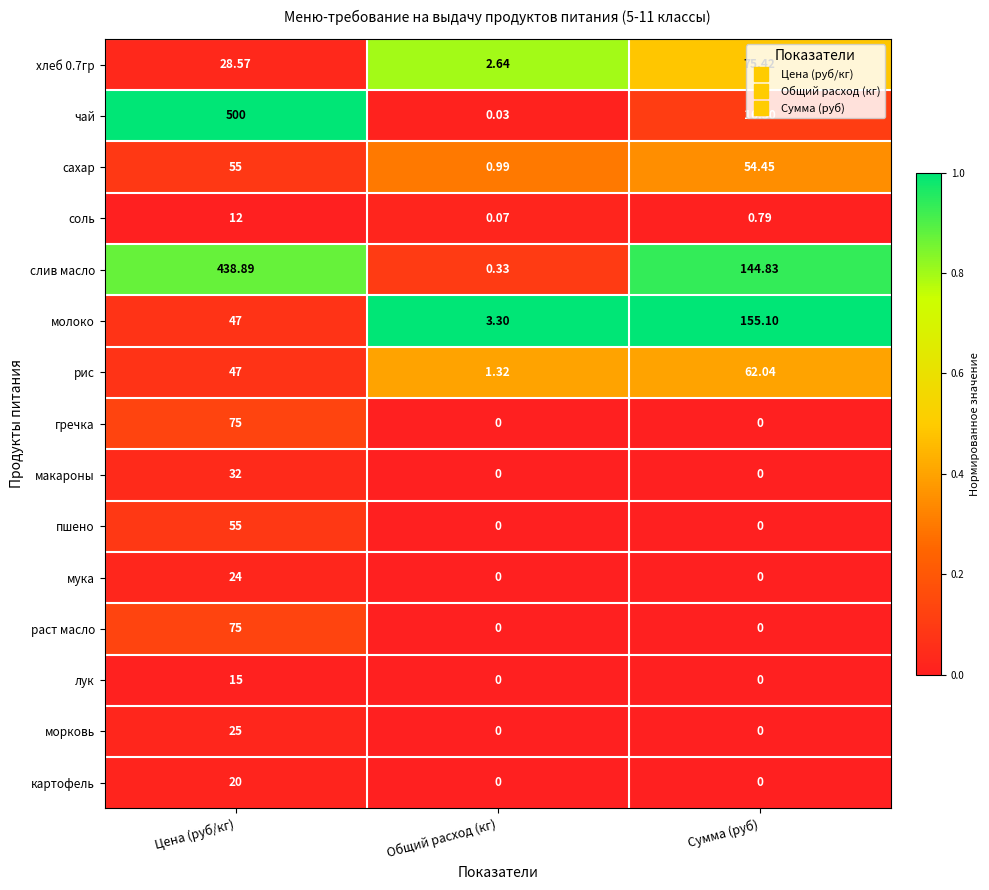

At which label does слив масло reach its peak?

Цена (руб/кг)